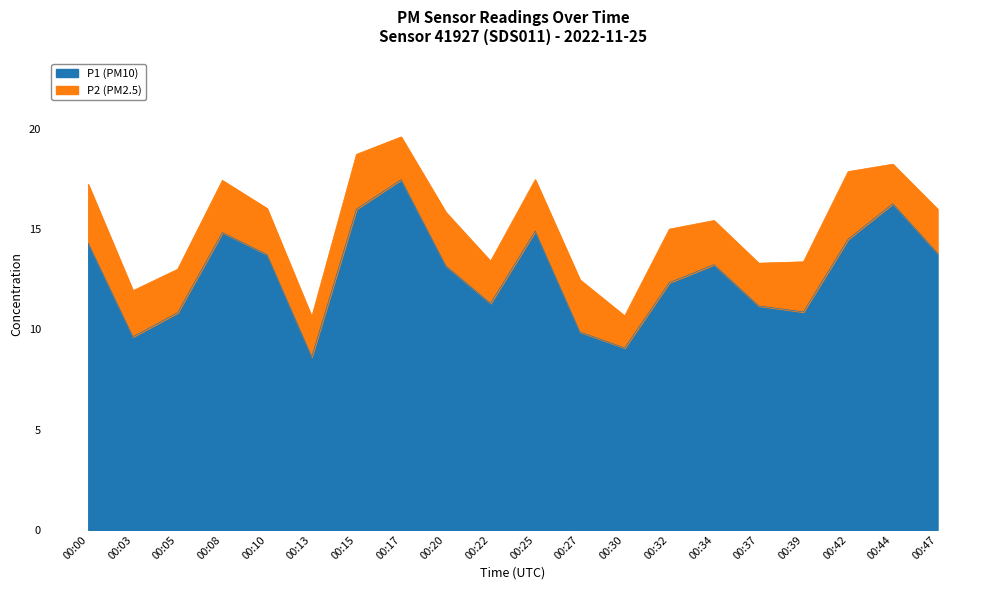

List the labels in order of value, smallest first.

00:13, 00:30, 00:03, 00:27, 00:05, 00:39, 00:37, 00:22, 00:32, 00:20, 00:34, 00:10, 00:47, 00:00, 00:42, 00:08, 00:25, 00:15, 00:44, 00:17